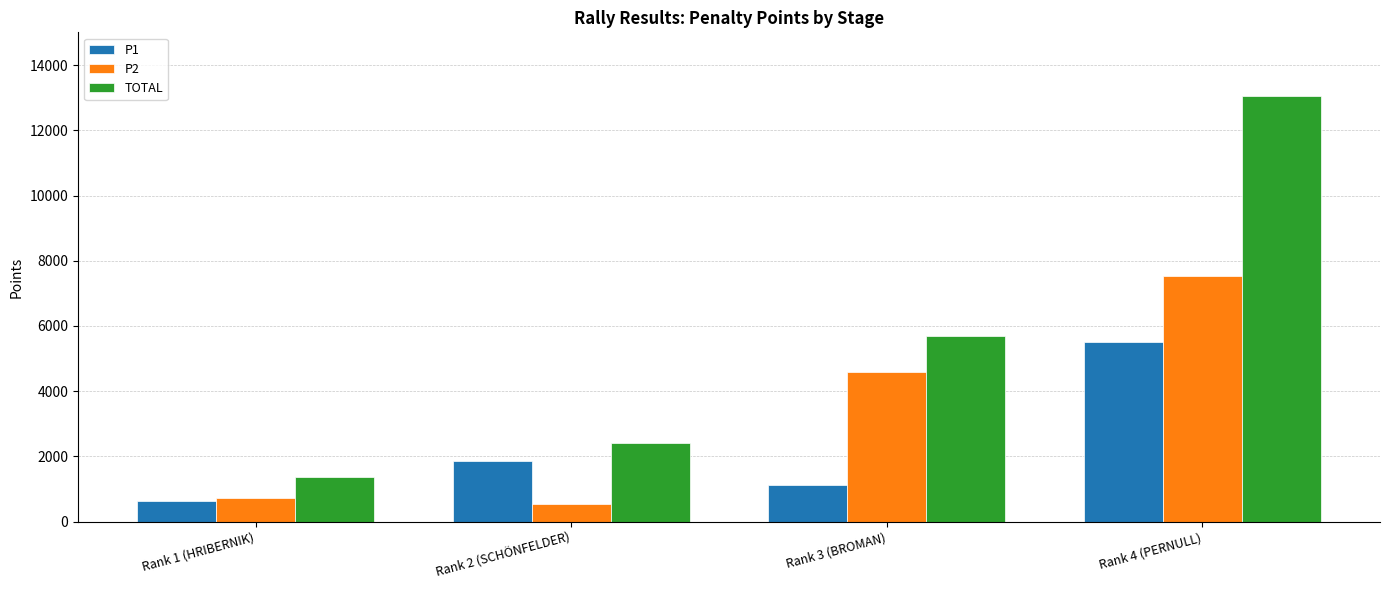

Reading left to right, list all the values displayed in this chart.

P1: 632	1861	1108	5523
P2: 725	551	4582	7525
TOTAL: 1357	2412	5690	13048